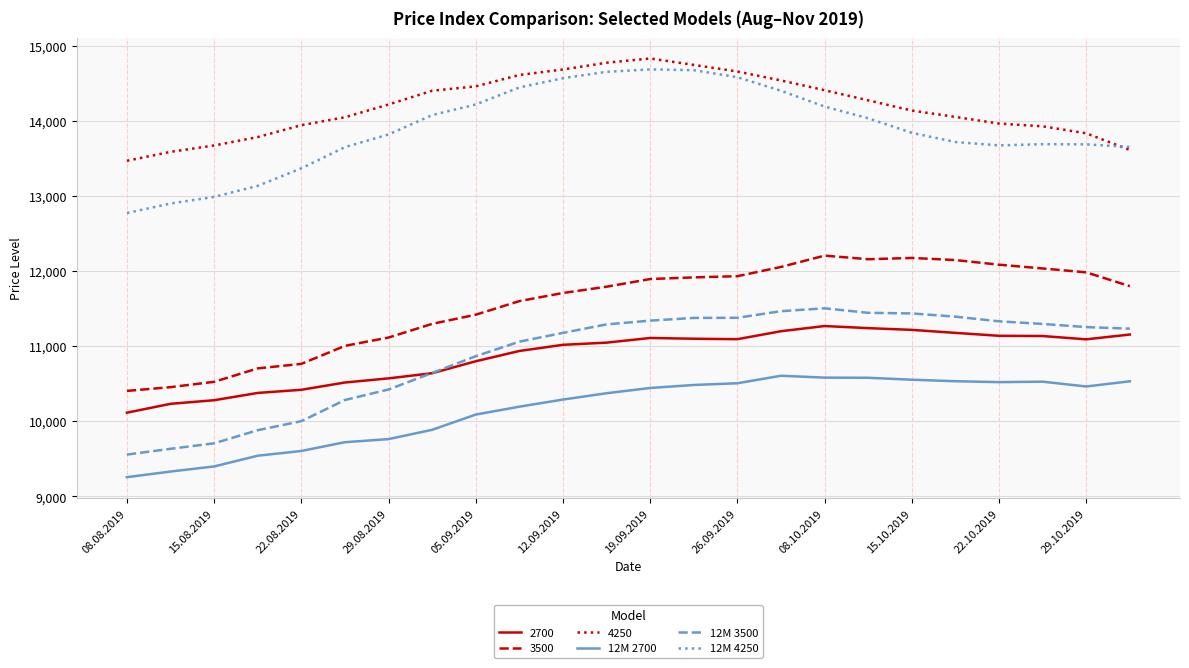

Which series has the largest total across all categories?

4250